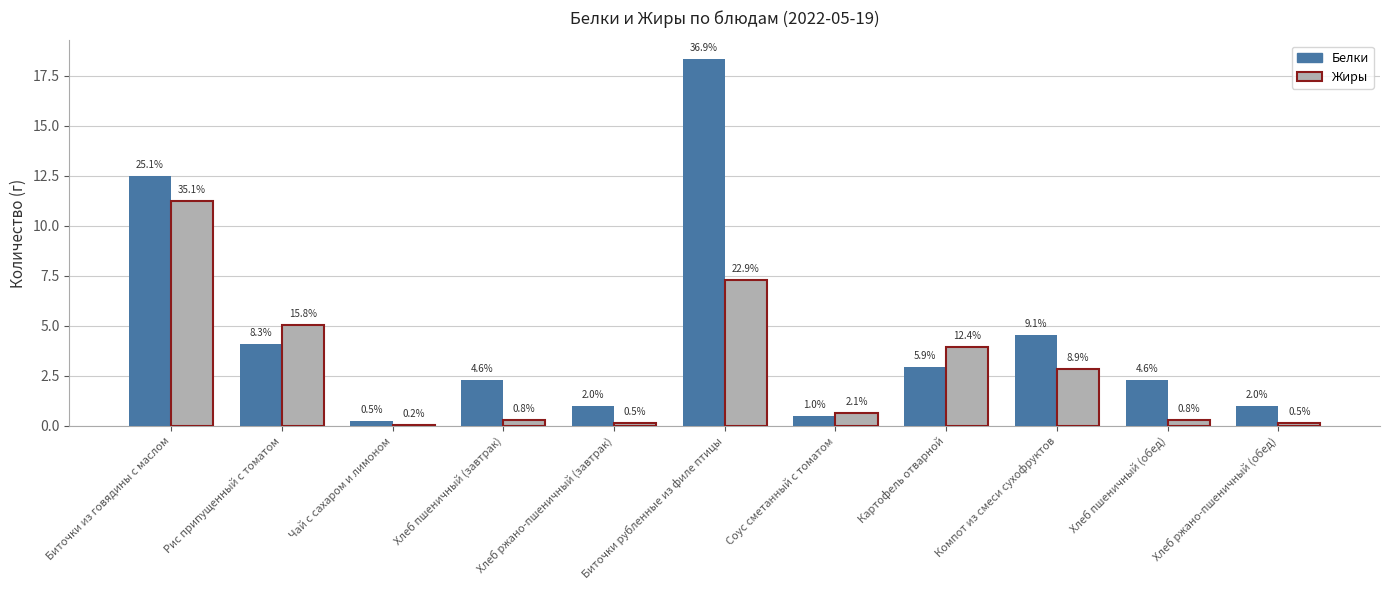

Does the chart contain stacked bars?

No